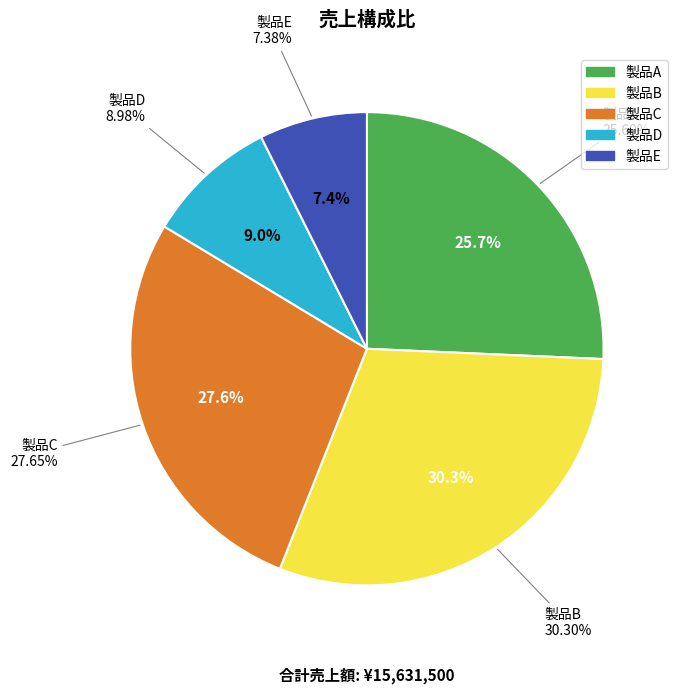

Rank the categories by value from highest to lowest.

製品B, 製品C, 製品A, 製品D, 製品E